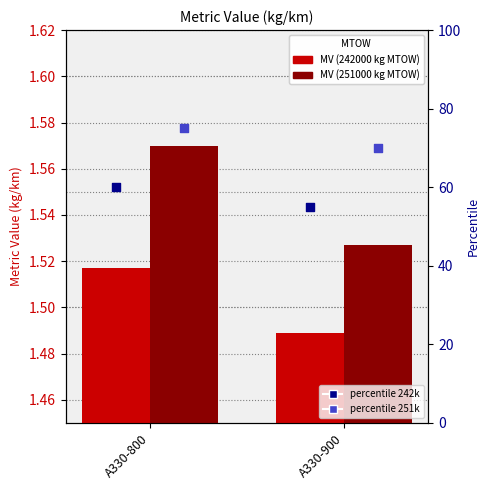

What is the total value across all series at A330-900?

128.0